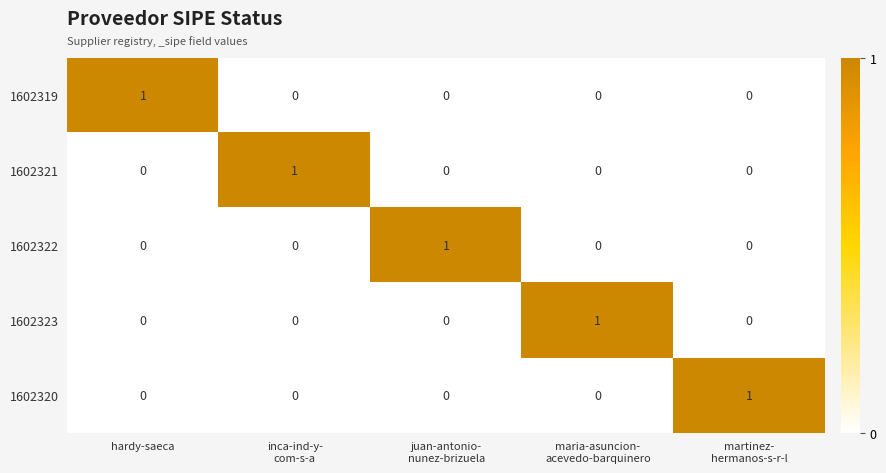

At how many categories does at least one series exceed 0?

5